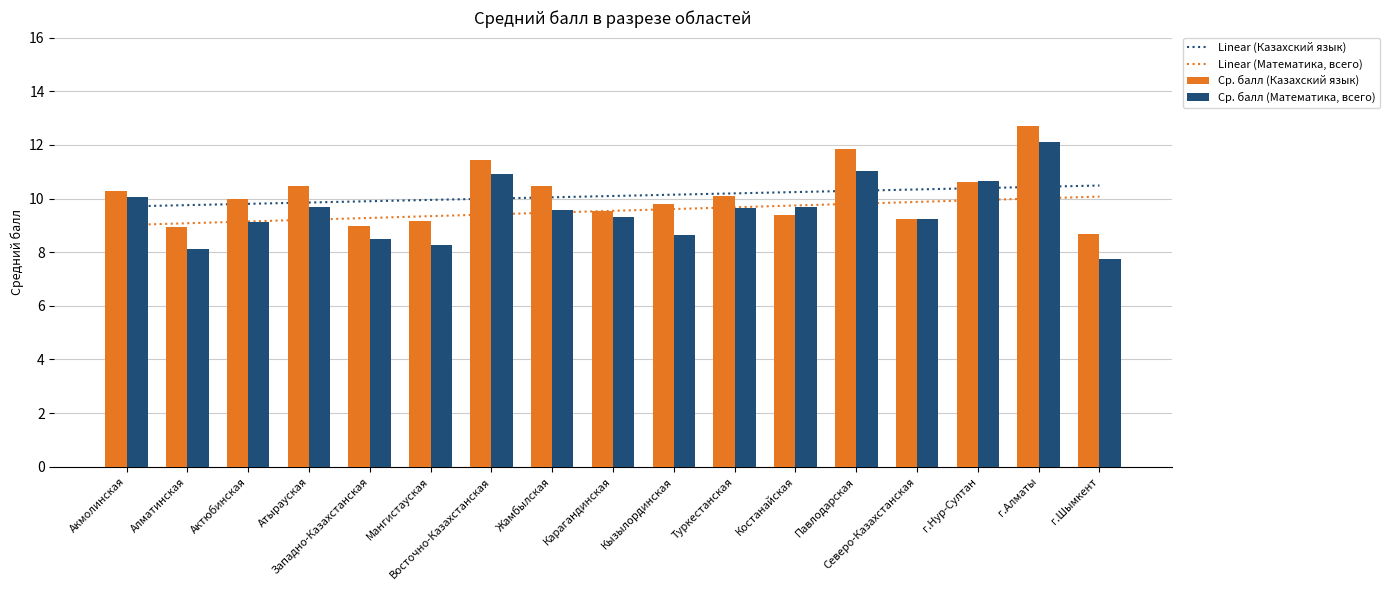

Does the chart contain stacked bars?

No